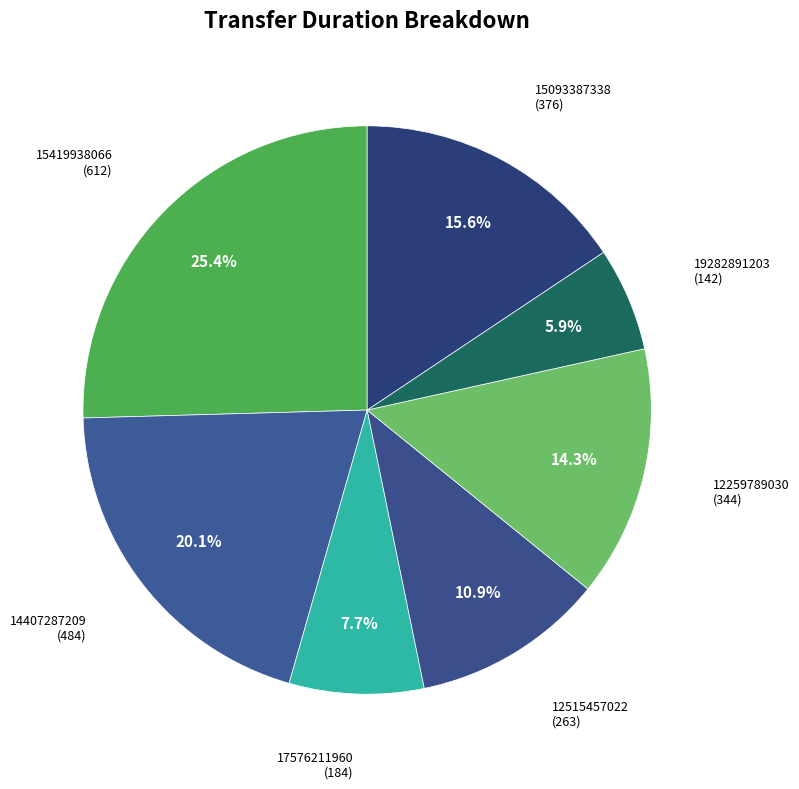

Does any single category account for the majority?

No